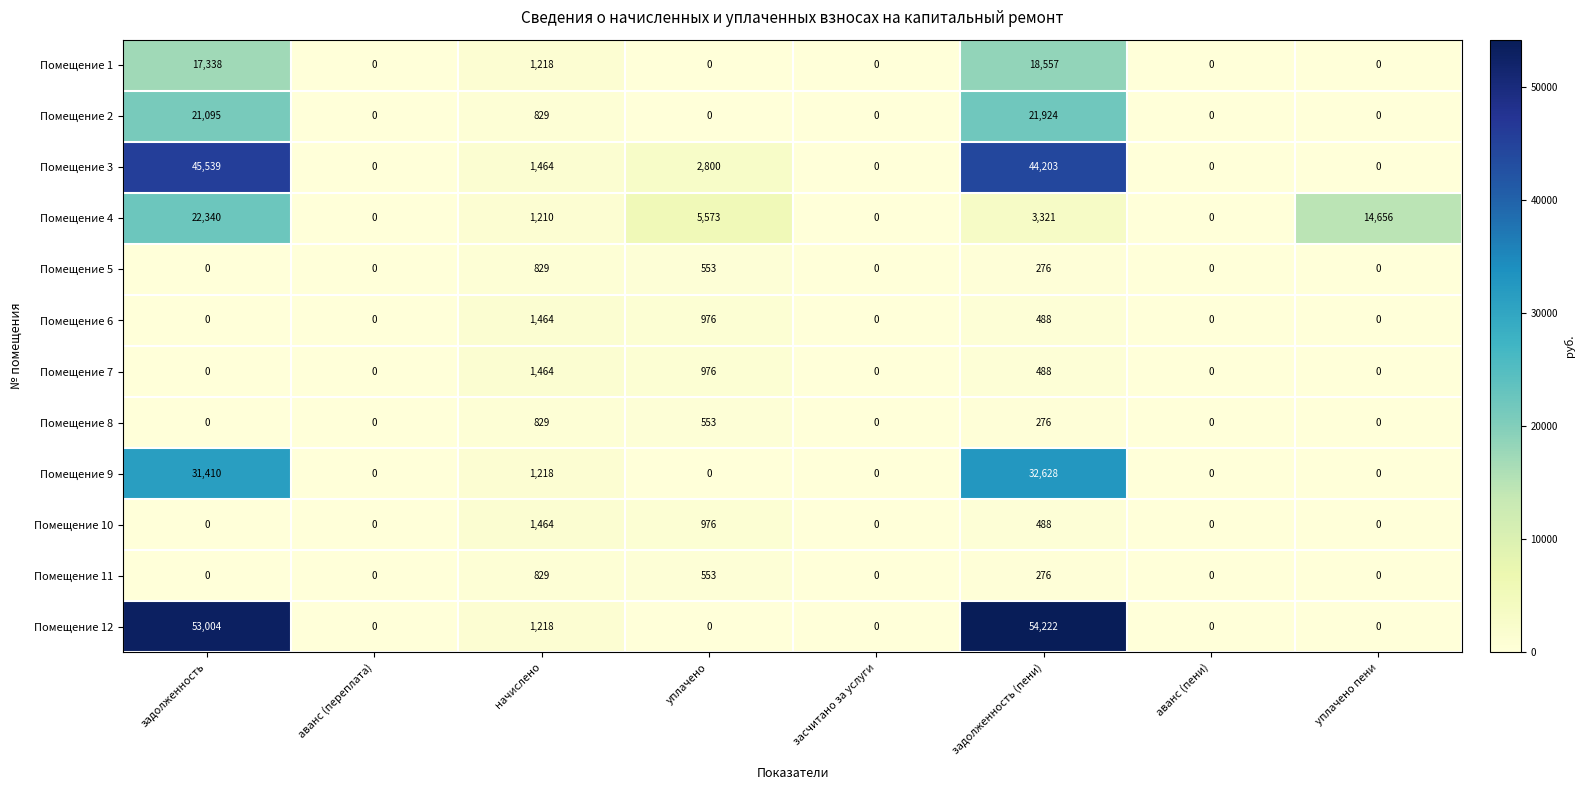

Where is Помещение 5 nearest to the value 414?

задолженность (пени)